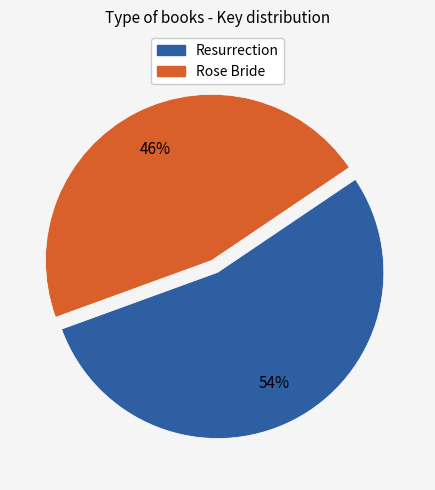

To the nearest percent, what is the combined percentage of Rose Bride and Resurrection?

100%